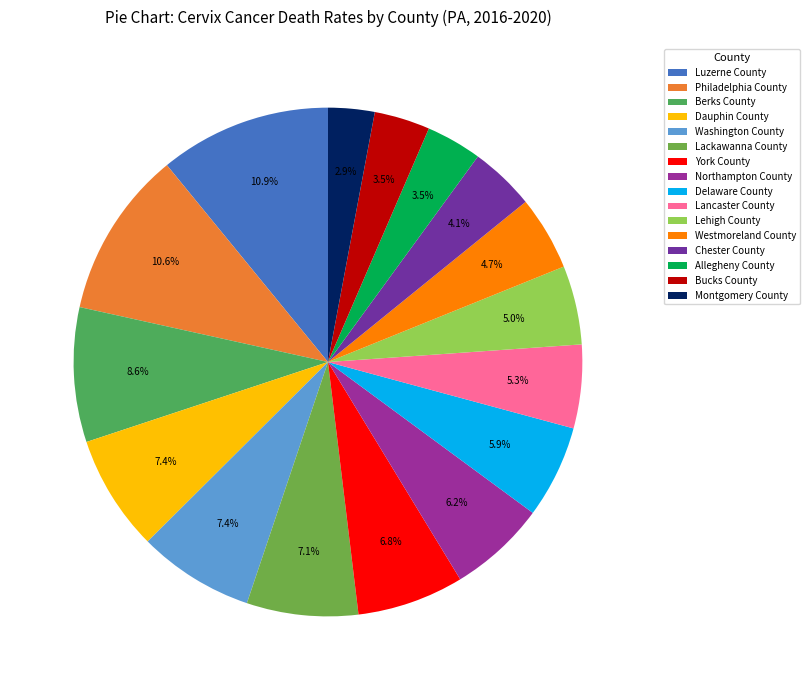

Is it true that Lehigh County is 5% of the pie?

True